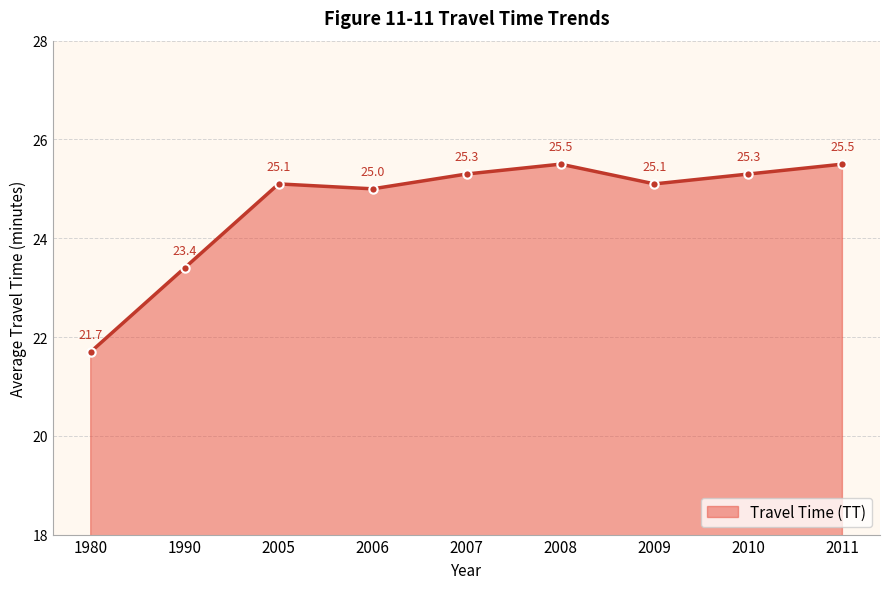

The value at 2006 is 25.0. True or false?

True